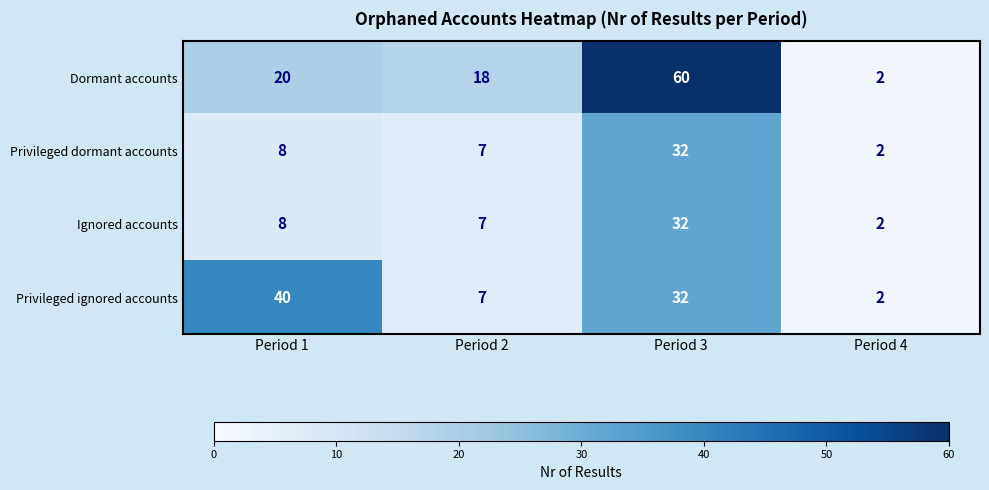

Which series changed the most between Period 1 and Period 4?

Privileged ignored accounts